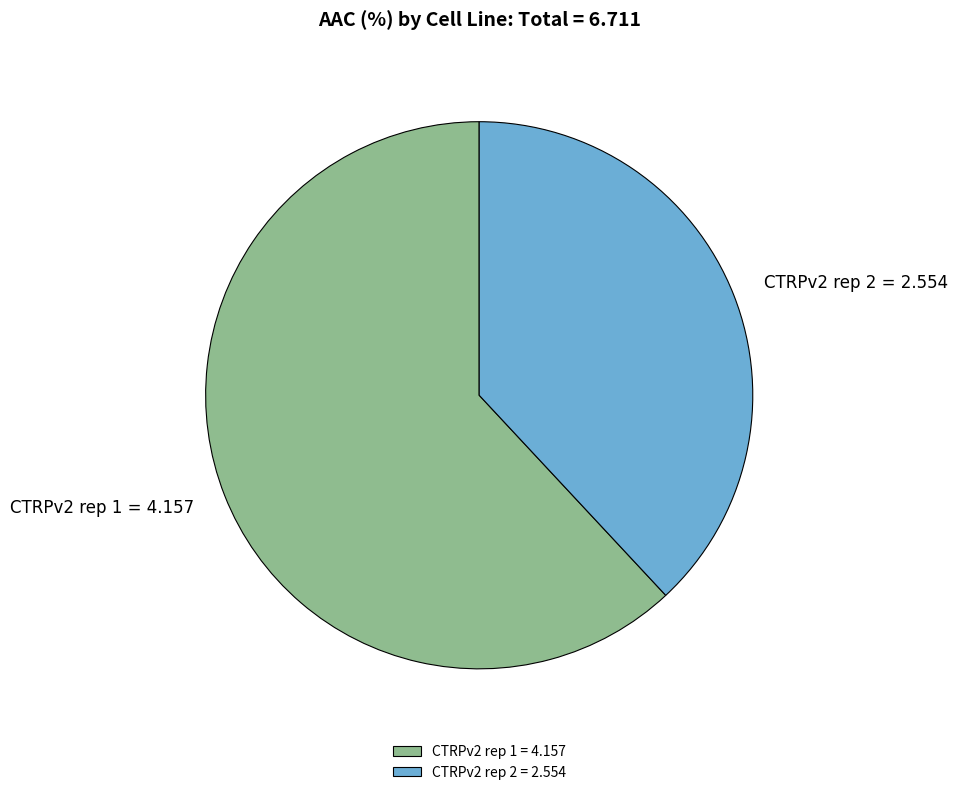

What is the smallest slice in the pie chart?

CTRPv2 rep 2